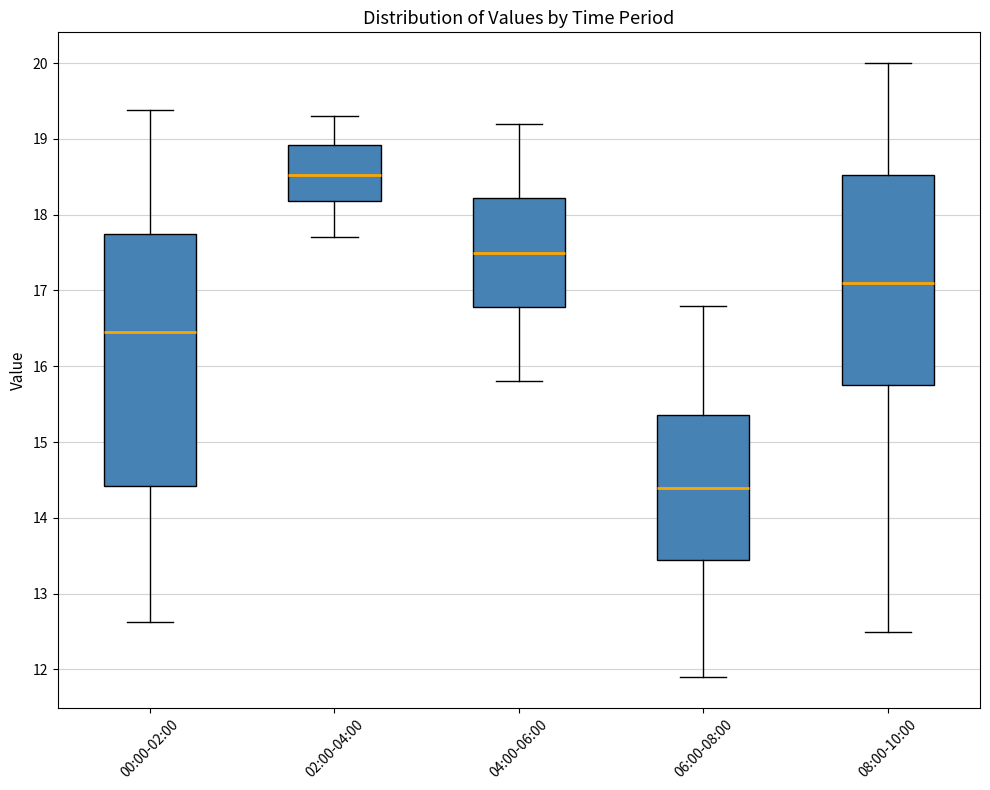

Reading left to right, read every box against the y-axis: the position of its median line, the range the box covers, and the ends of its whiskers. The values are not printed on the chart, so give them approximately, as read against the axis.

00:00-02:00: median 16.5, box 14.4 to 17.7, whiskers 12.6 to 19.4
02:00-04:00: median 18.5, box 18.2 to 18.9, whiskers 17.7 to 19.3
04:00-06:00: median 17.5, box 16.8 to 18.2, whiskers 15.8 to 19.2
06:00-08:00: median 14.4, box 13.5 to 15.4, whiskers 11.9 to 16.8
08:00-10:00: median 17.1, box 15.8 to 18.5, whiskers 12.5 to 20.0